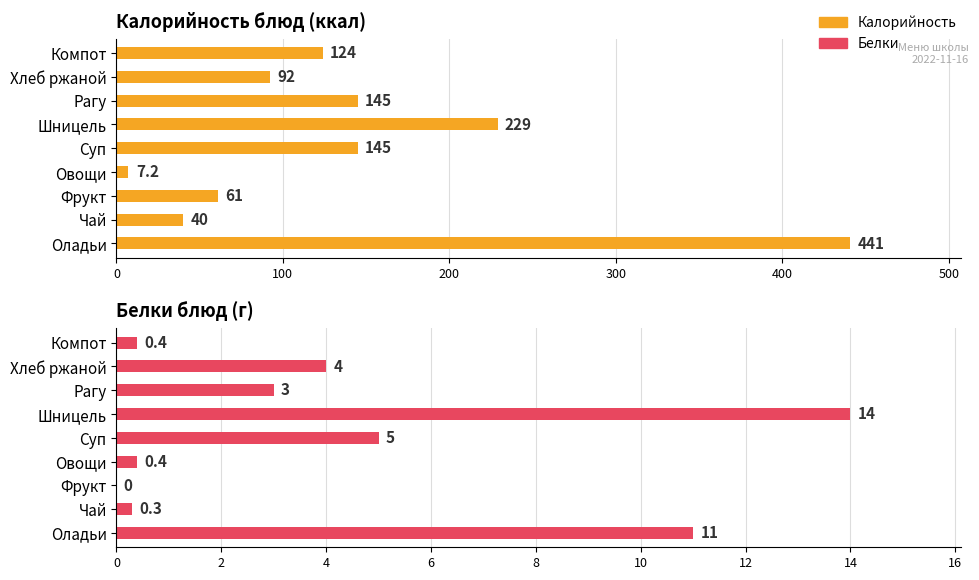

List the labels in order of Белки value, smallest first.

Фрукт, Чай, Овощи, Компот, Рагу, Хлеб ржаной, Суп, Оладьи, Шницель